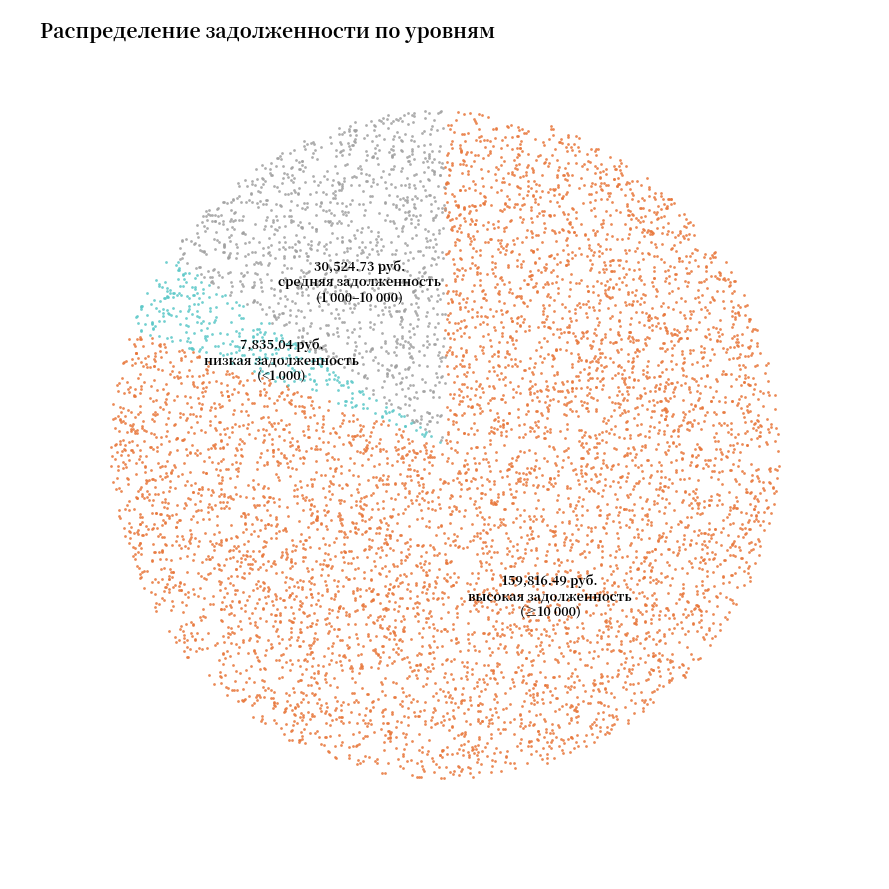

Is it true that 25 is 1% of the pie?

False